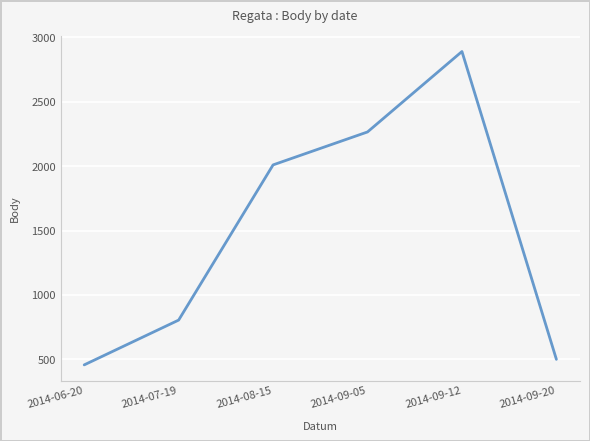

Reading left to right, extract all data points from this chart.

2014-06-20=456	2014-07-19=804	2014-08-15=2010	2014-09-05=2266	2014-09-12=2891	2014-09-20=499